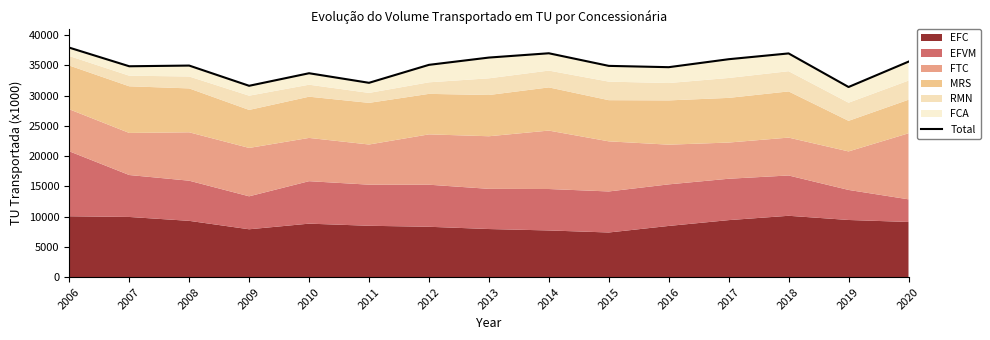

What is the value of the 13th point from the left?

36954